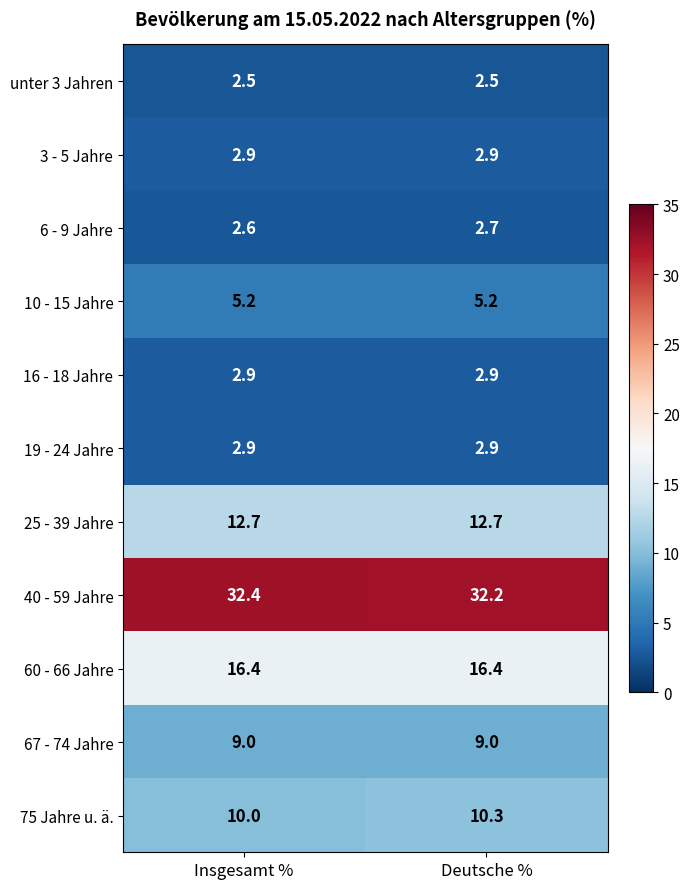

True or false: unter 3 Jahren has a value of 4.1 at Insgesamt %.

False